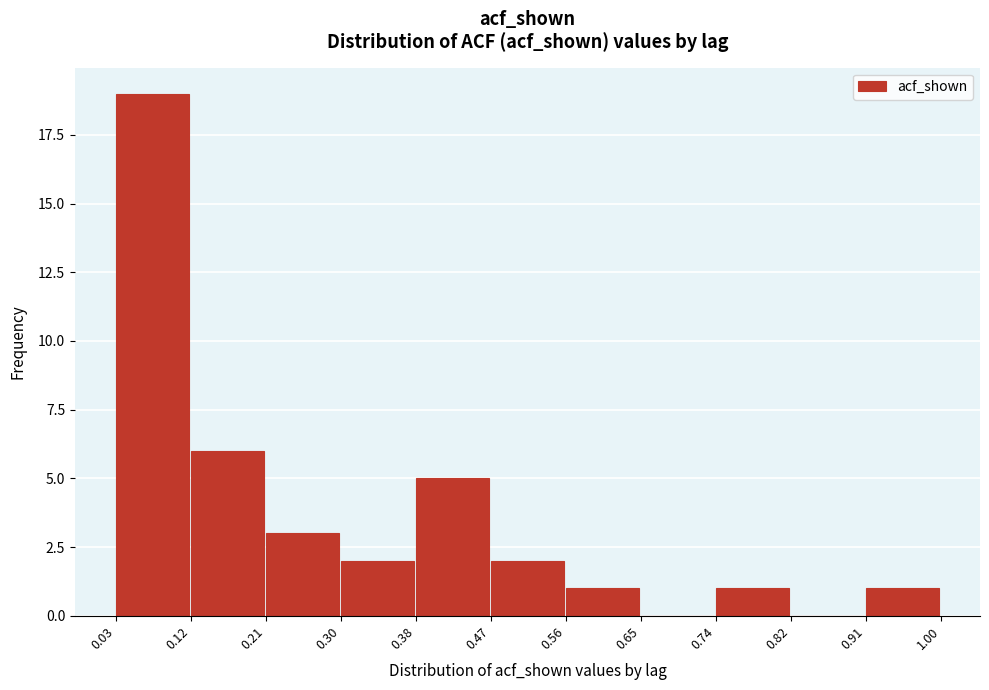

Reading left to right, list every bar in this chart as the range it spans on the x-axis followed by its height. The values are not printed on the chart, so give them approximately, as read against the axis.

0.03 to 0.12: 19
0.12 to 0.21: 6
0.21 to 0.30: 3
0.30 to 0.38: 2
0.38 to 0.47: 5
0.47 to 0.56: 2
0.56 to 0.65: 1
0.65 to 0.74: 0
0.74 to 0.82: 1
0.82 to 0.91: 0
0.91 to 1.00: 1